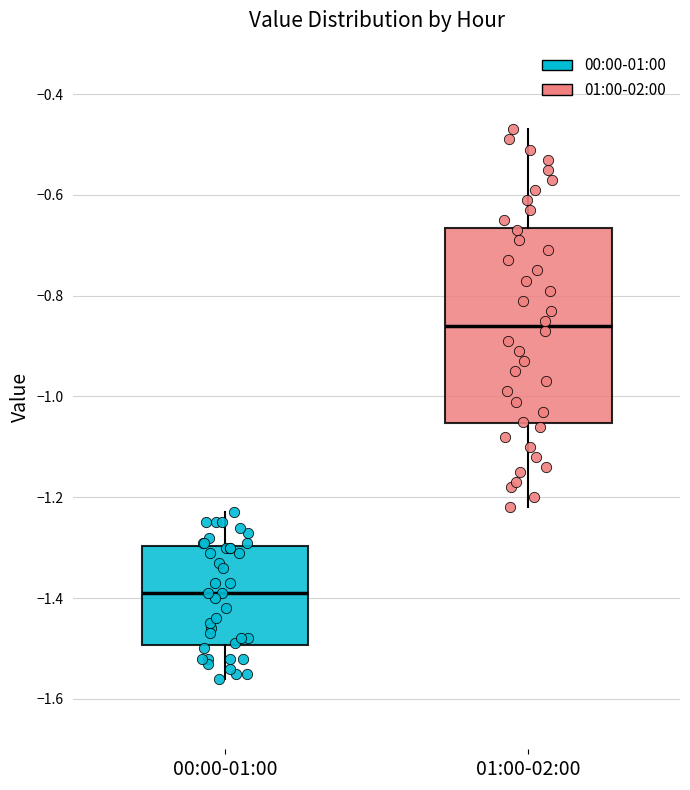

Reading left to right, read every box against the y-axis: the position of its median line, the range the box covers, and the ends of its whiskers. The values are not printed on the chart, so give them approximately, as read against the axis.

00:00-01:00: median -1.38, box -1.50 to -1.30, whiskers -1.56 to -1.22
01:00-02:00: median -0.86, box -1.06 to -0.66, whiskers -1.22 to -0.46